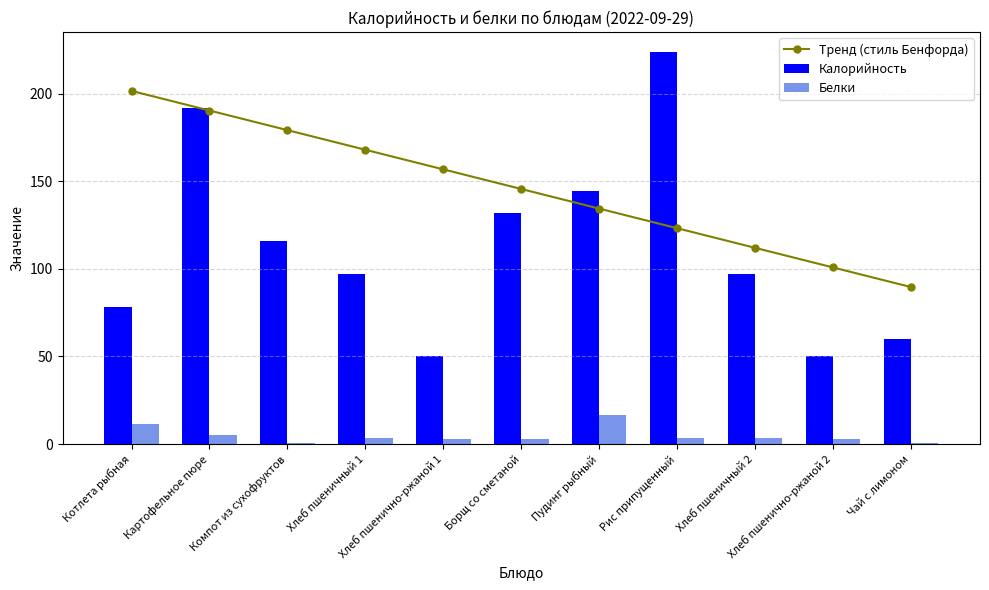

How many data points in Тренд (стиль Бенфорда) are above 145?

6